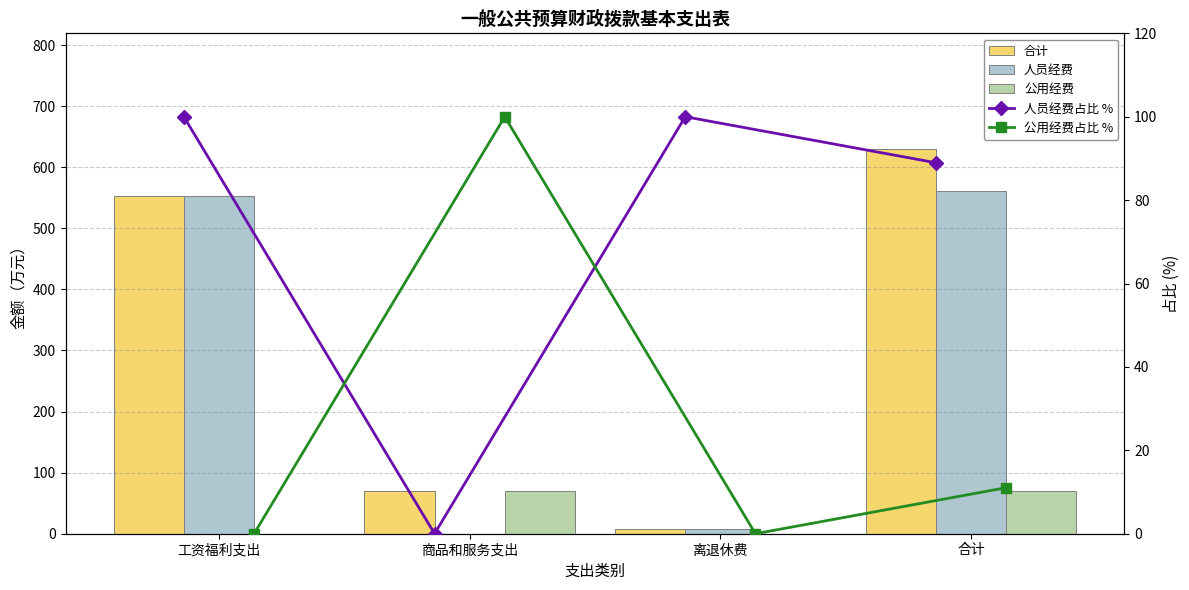

How many data points in 公用经费 are less than 69?

2